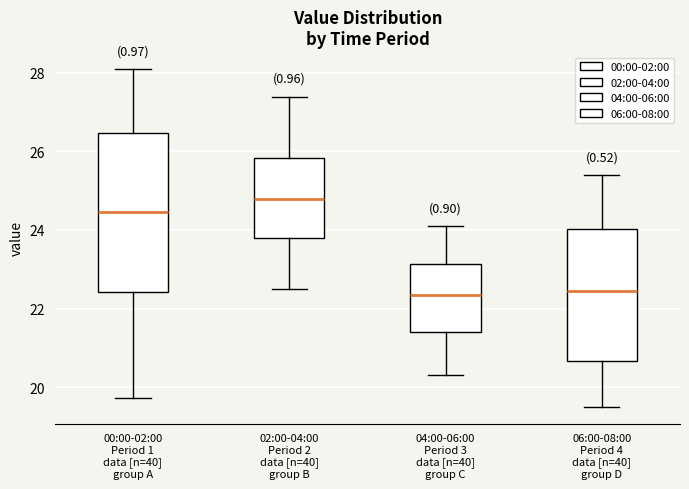

Reading left to right, transcribe this box plot: for each box, give where its median line is, the range the box spans, and where its two whiskers end, as read against the y-axis. The values are not printed on the chart, so give them approximately, as read against the axis.

00:00-02:00 Period 1 data [n=40] group A: median 24.4, box 22.4 to 26.4, whiskers 19.8 to 28.2
02:00-04:00 Period 2 data [n=40] group B: median 24.8, box 23.8 to 25.8, whiskers 22.6 to 27.4
04:00-06:00 Period 3 data [n=40] group C: median 22.4, box 21.4 to 23.2, whiskers 20.4 to 24.2
06:00-08:00 Period 4 data [n=40] group D: median 22.4, box 20.6 to 24.0, whiskers 19.6 to 25.4